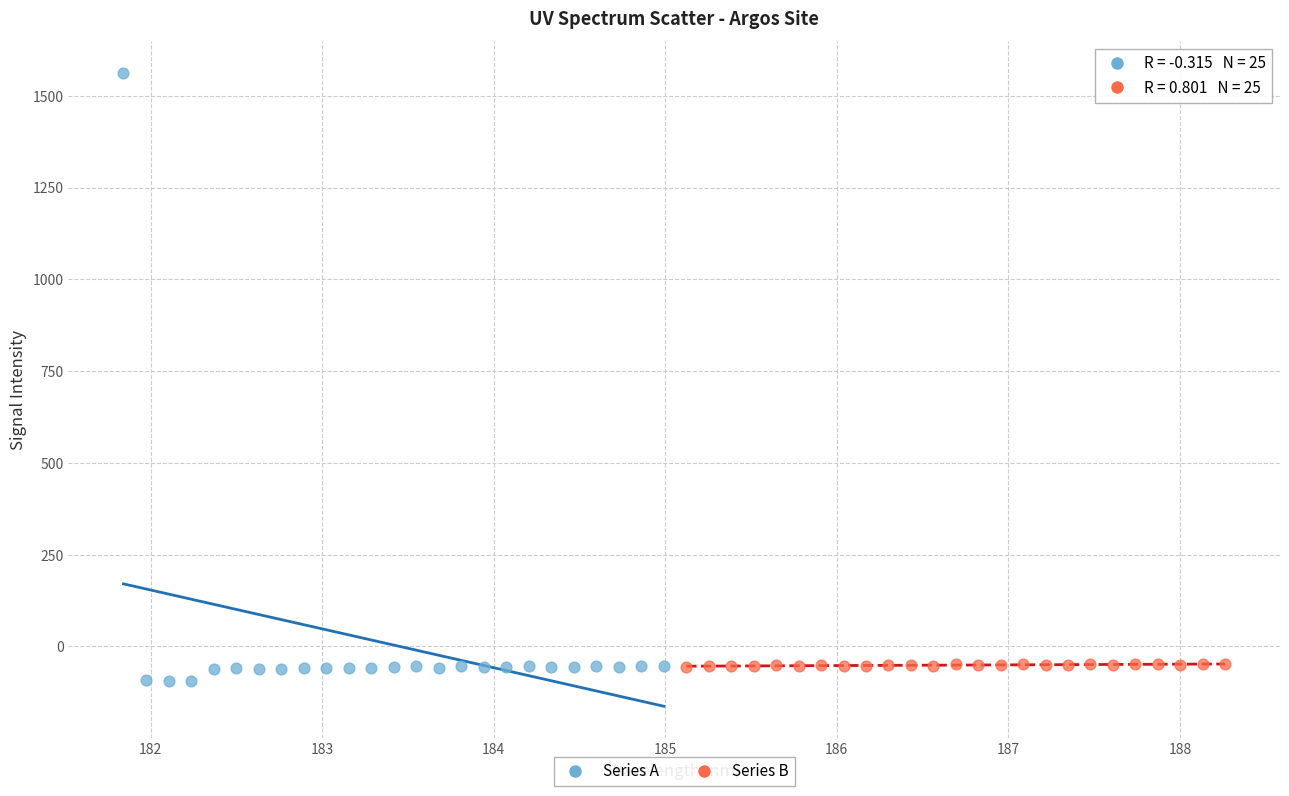

Which series has the largest Y range (max minus min)?

Series A